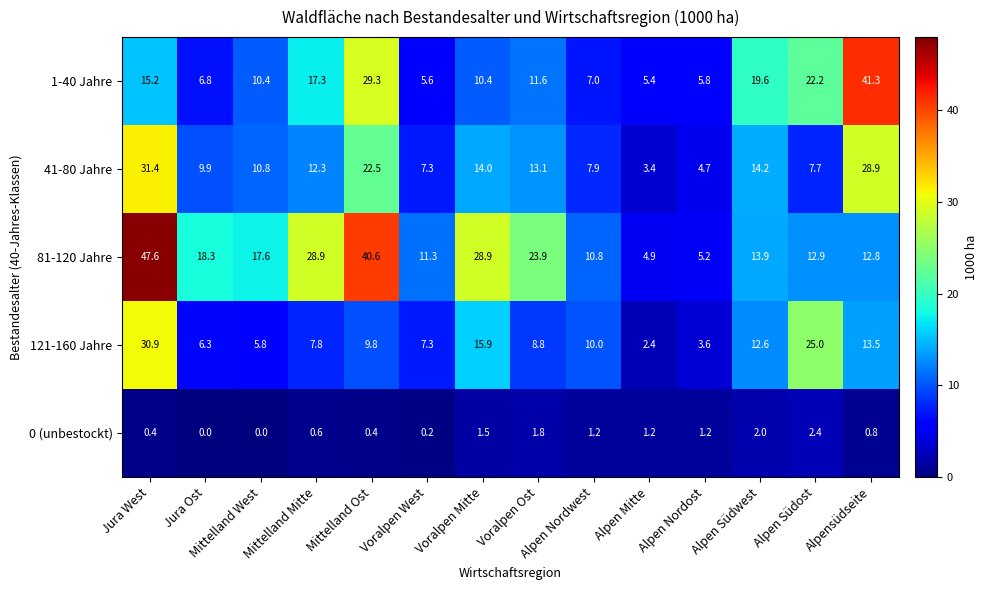

Count the number of categories in the chart.

14